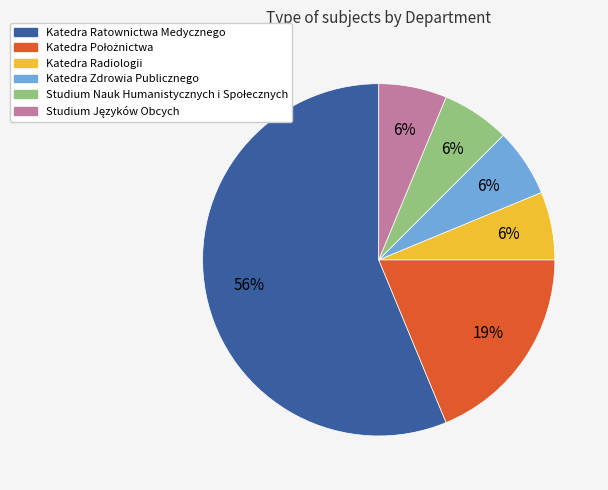

To the nearest percent, what is the average slice percentage?

17%